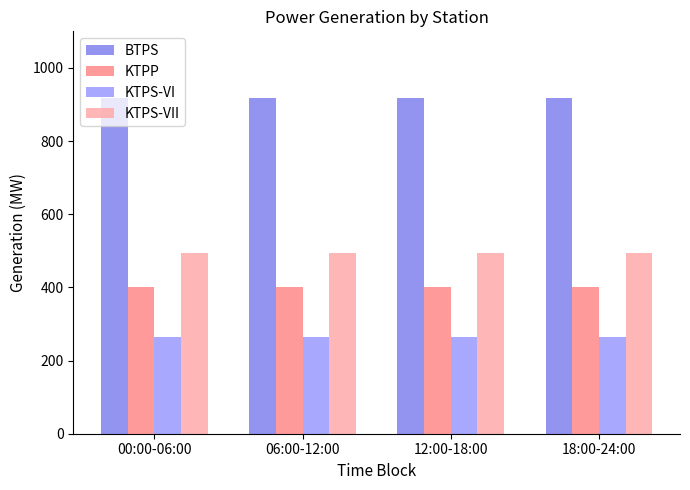

What is the sum of the KTPS-VII values at 12:00-18:00 and 00:00-06:00?

986